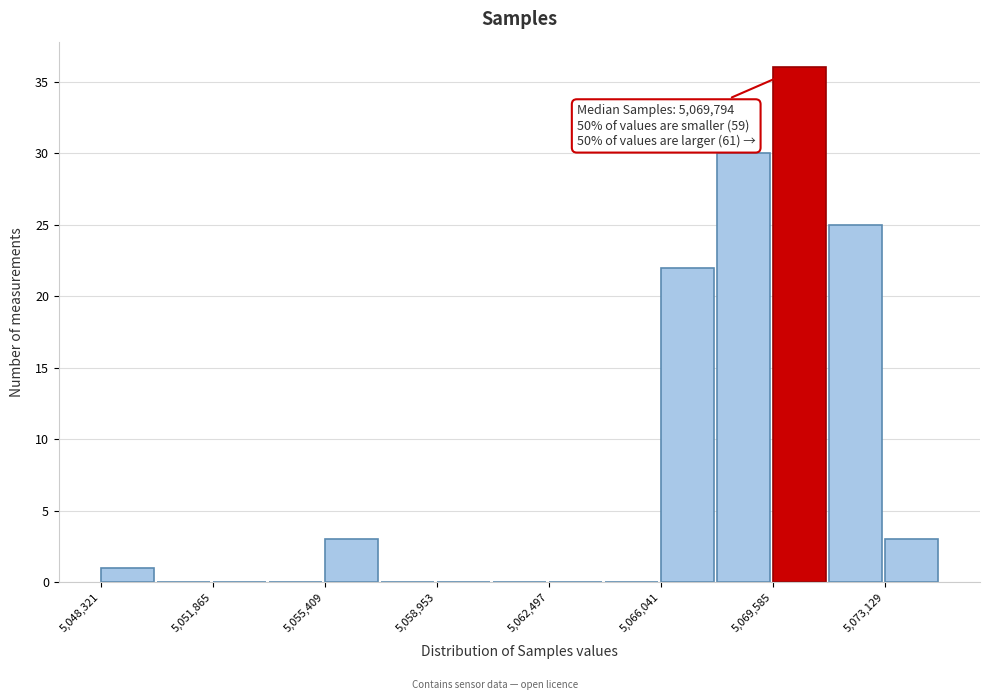

Read against the x-axis, roughly where is the centre of the tallest bar?

5070500